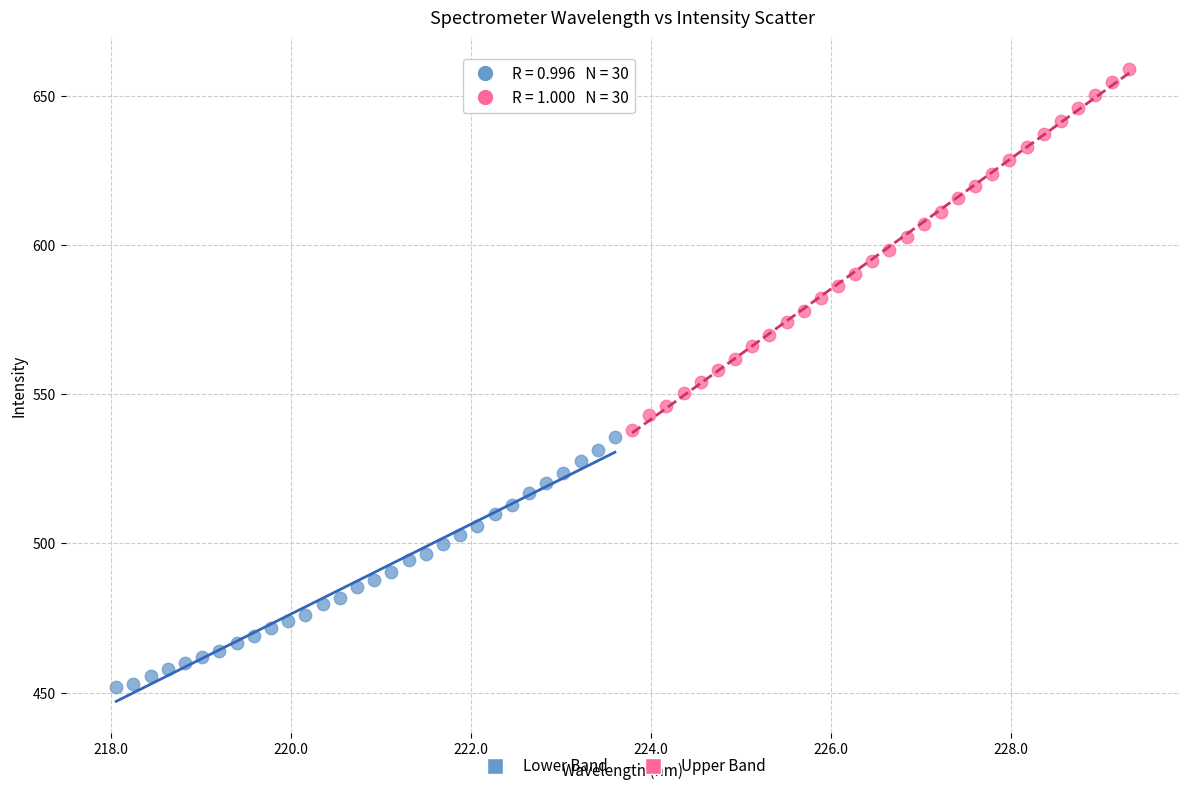

What are all the series names shown in the legend?

Lower Band, Upper Band